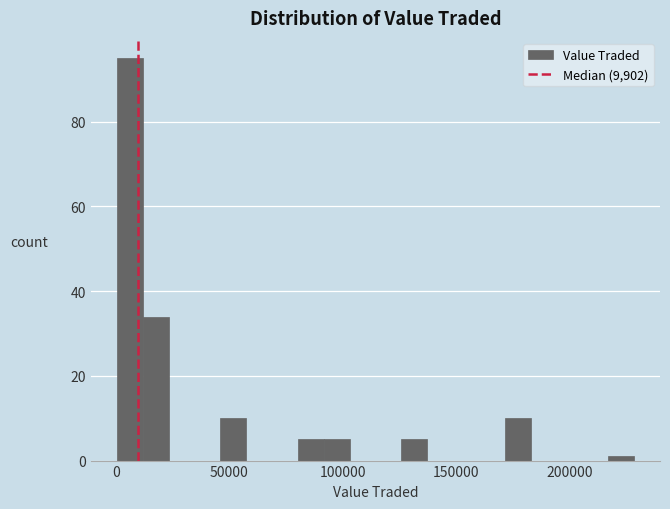

Read against the x-axis, roughly where is the centre of the tallest bar?

5000